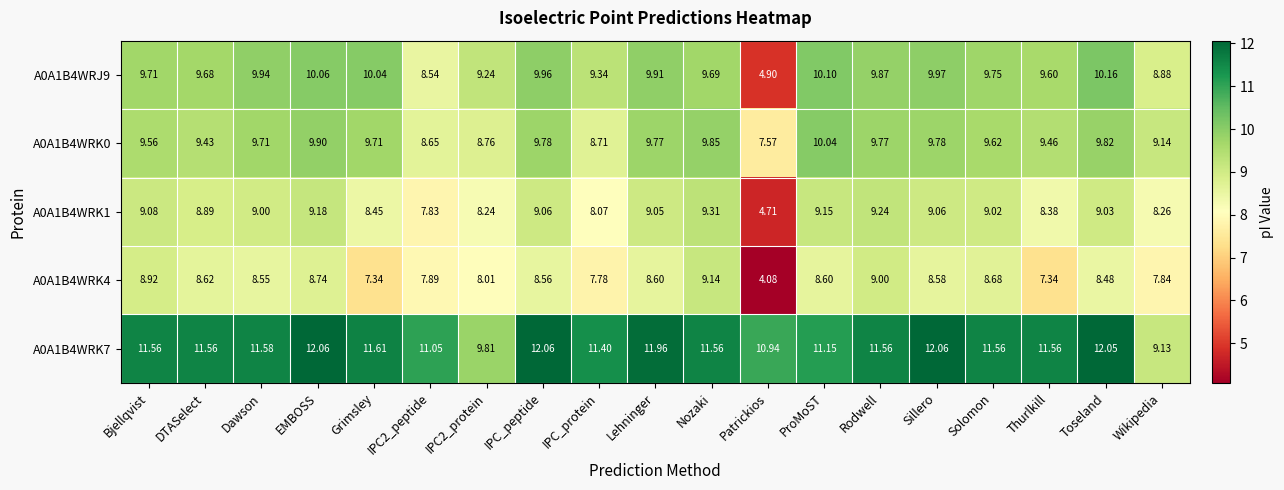

Which category has the highest value in the A0A1B4WRK4 series?

Nozaki